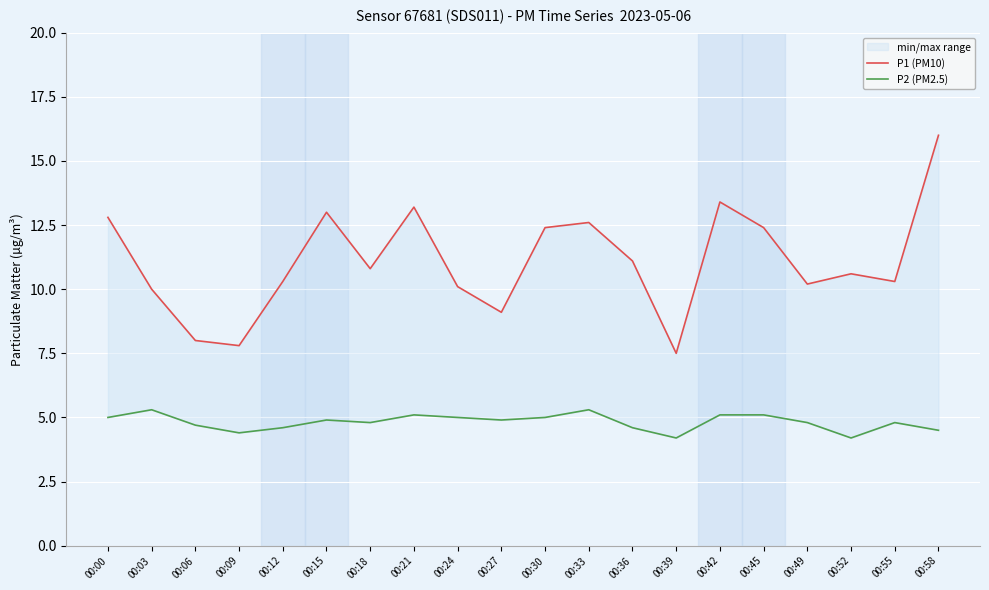

Is it true that P2 (PM2.5) equals 2.0 at 00:39?

False